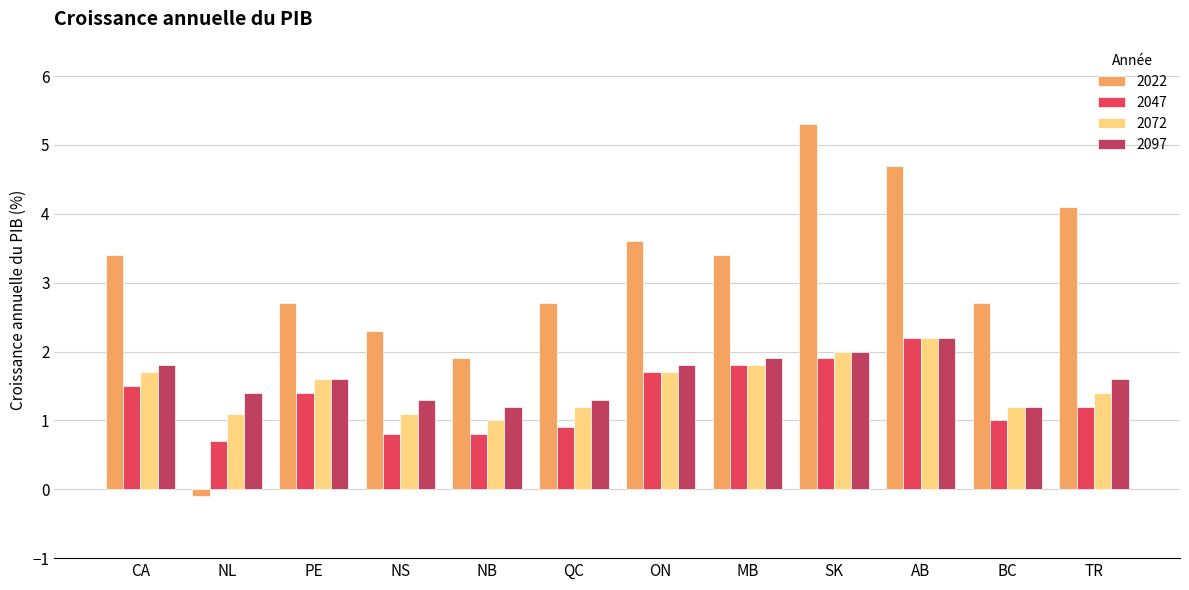

Which series has the largest range (max minus min)?

2022